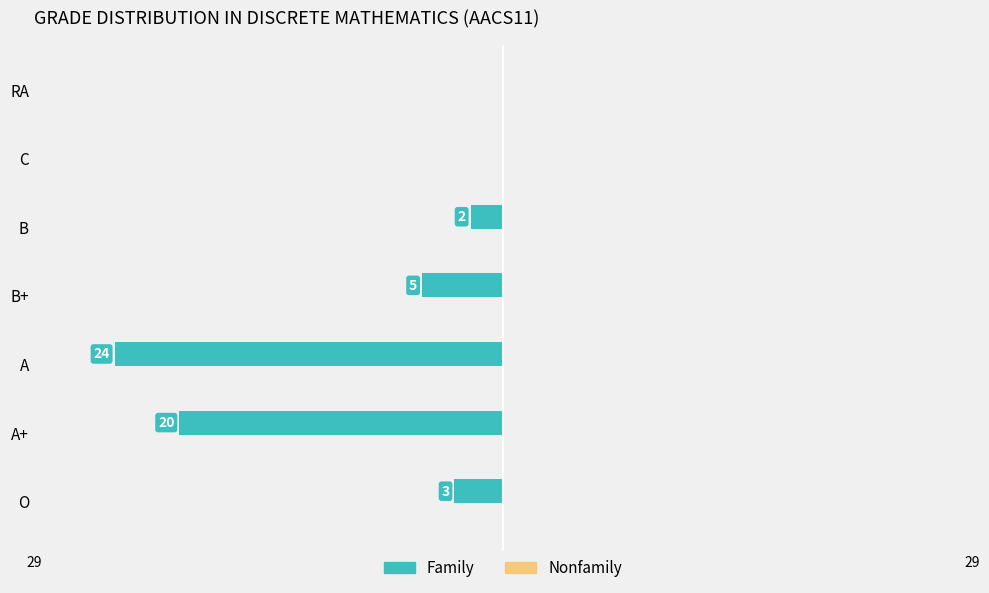

Are the bars horizontal?

Yes